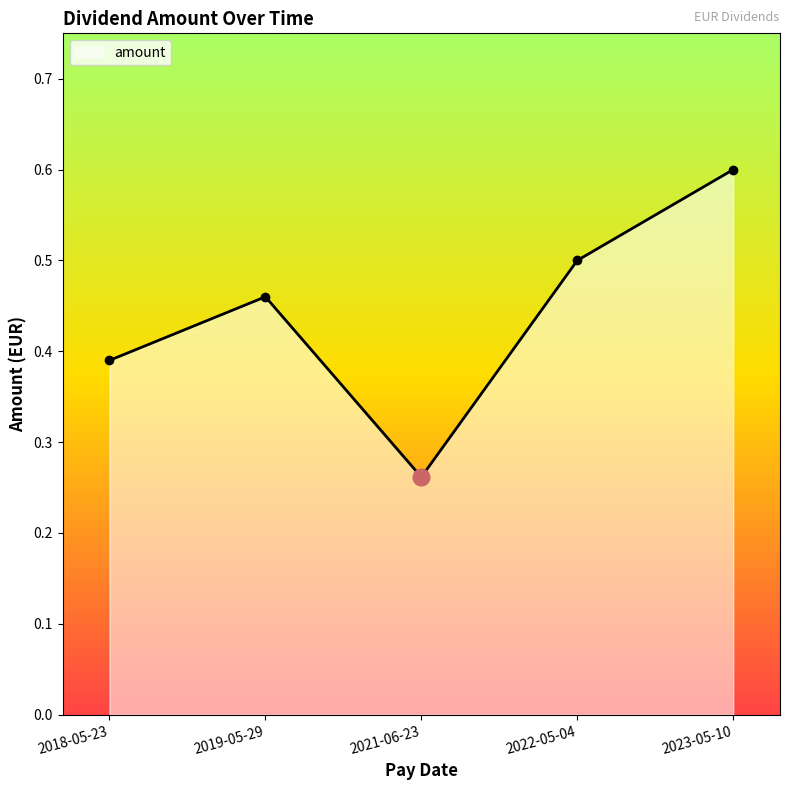

What is the sum of the values at 2021-06-23 and 2022-05-04?

0.8